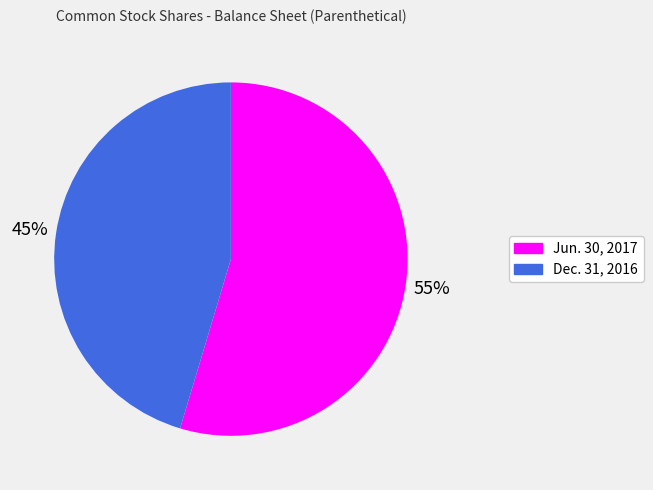

Do Jun. 30, 2017 and Dec. 31, 2016 together represent more than half of the pie?

Yes